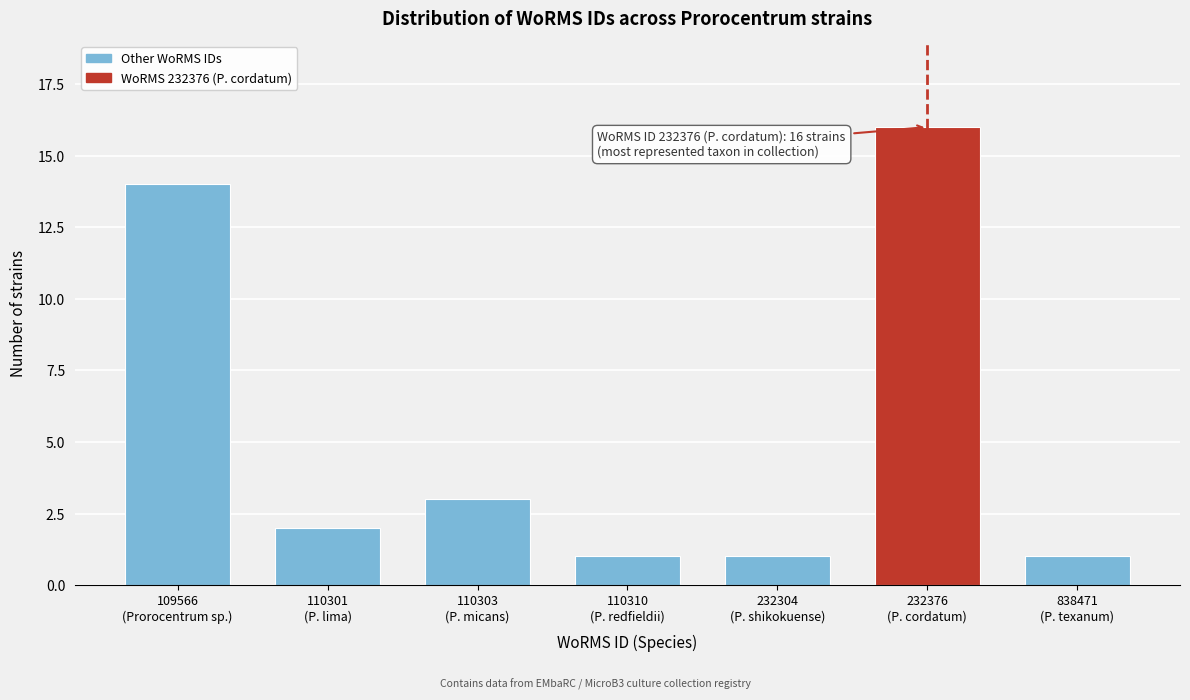

Reading right to left, what are all the values shown in this chart?

1	16	1	1	3	2	14